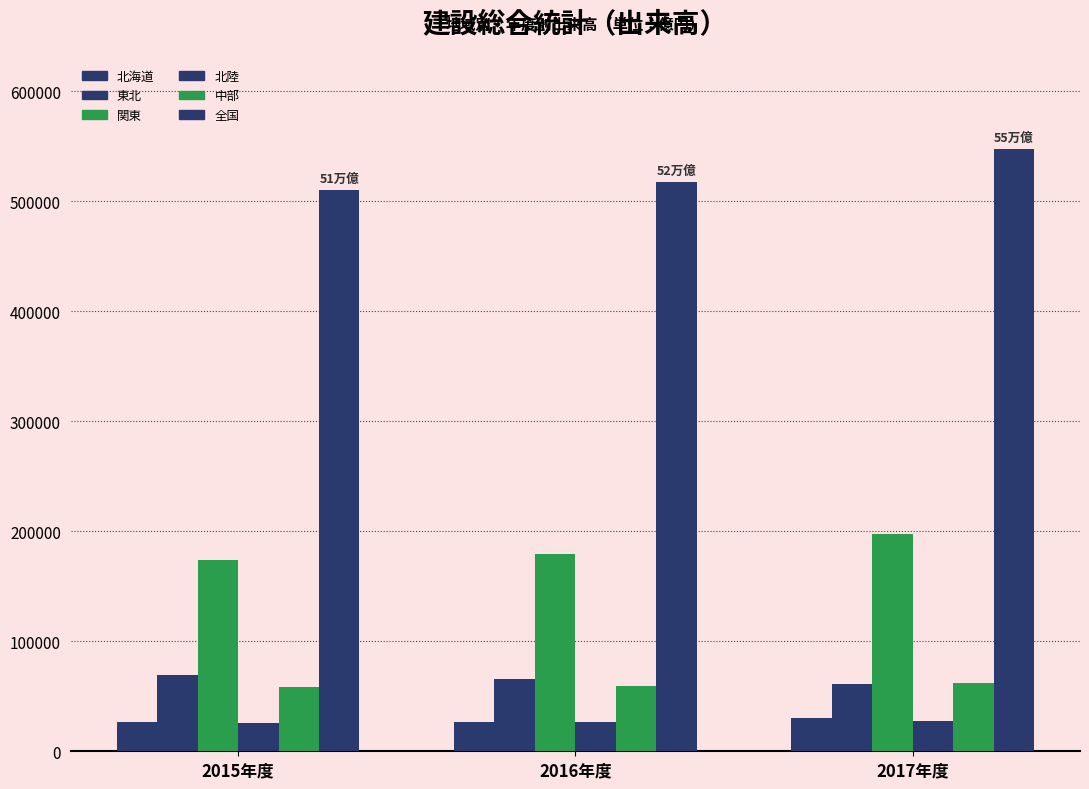

How many distinct data groups are displayed?

6